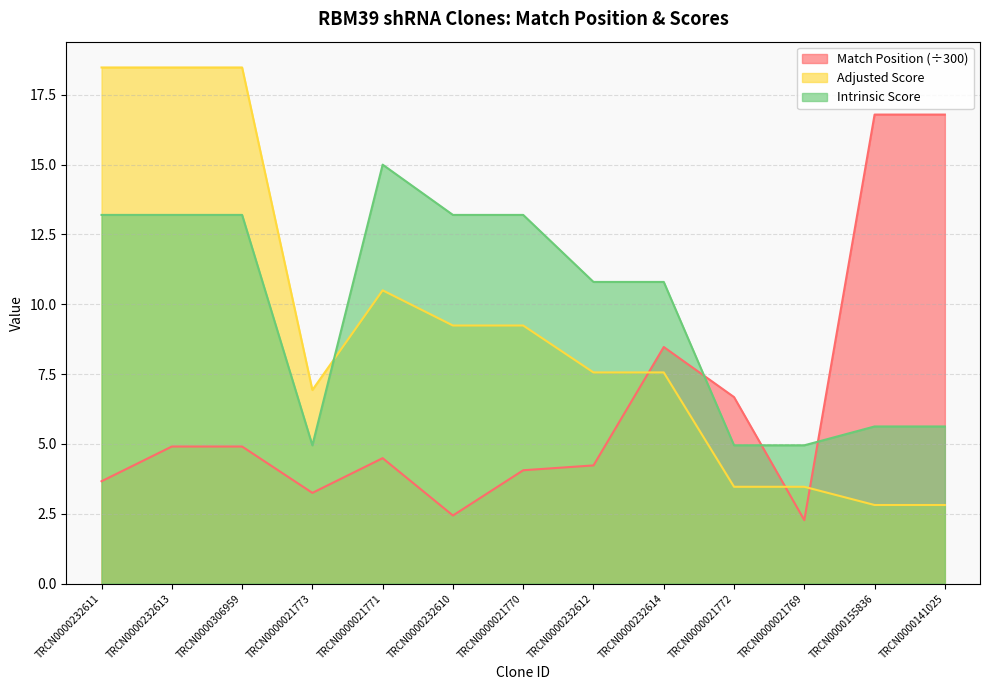

What is the maximum value for Intrinsic Score?

15.0